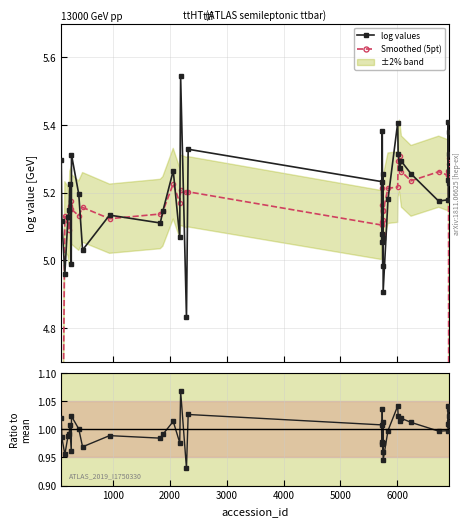

How many values in the log values series are below 5?

5